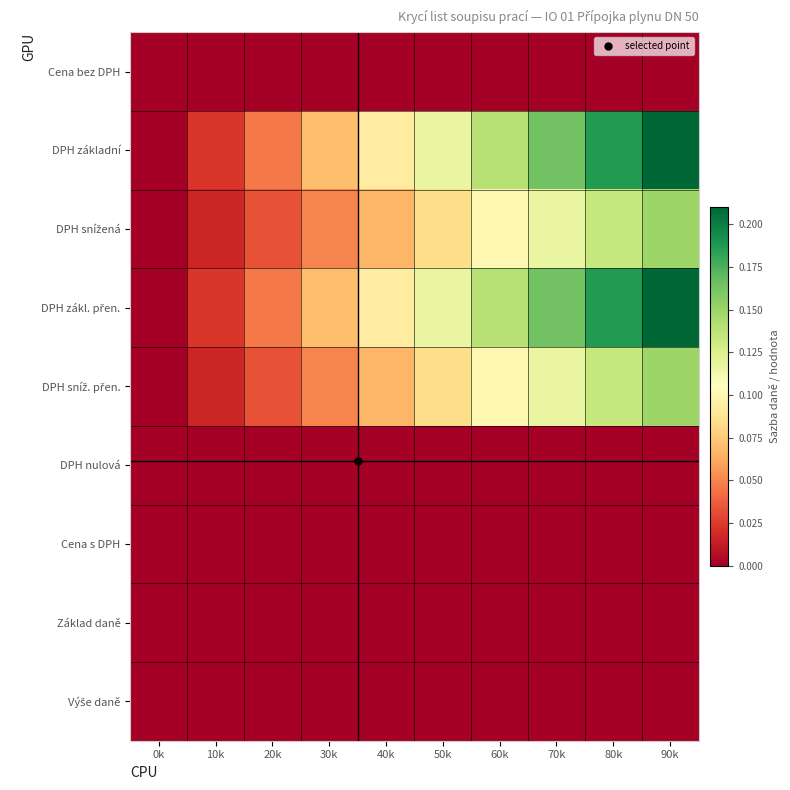

Rank the series at 0k from highest to lowest value.

Cena bez DPH, DPH základní, DPH snížená, DPH zákl. přen., DPH sníž. přen., DPH nulová, Cena s DPH, Základ daně, Výše daně